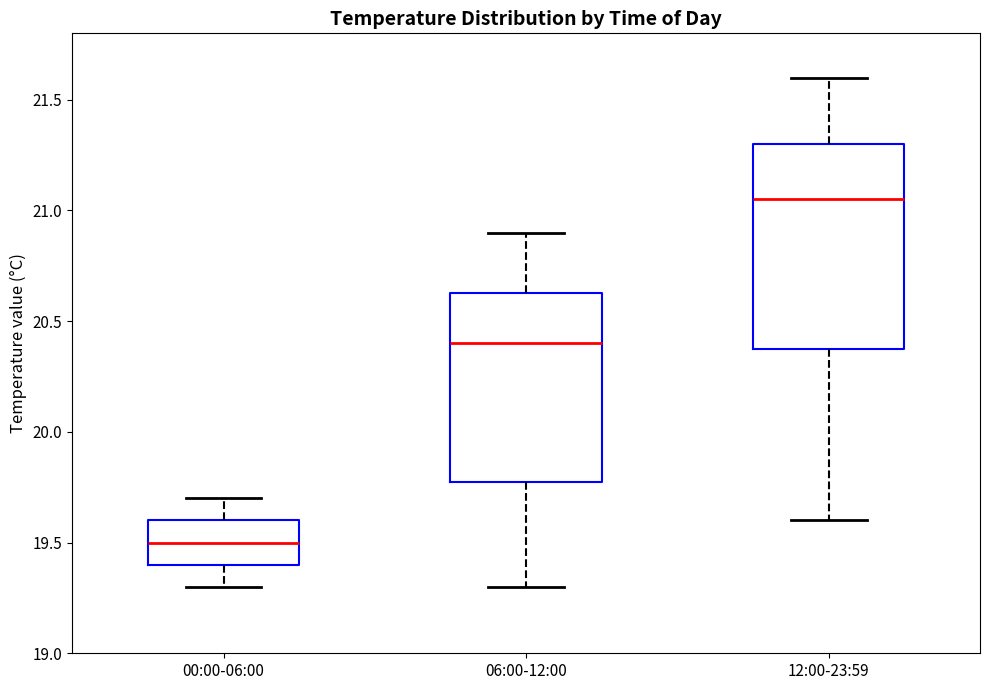

Which box is the tallest, from its lower edge to its upper edge?

12:00-23:59